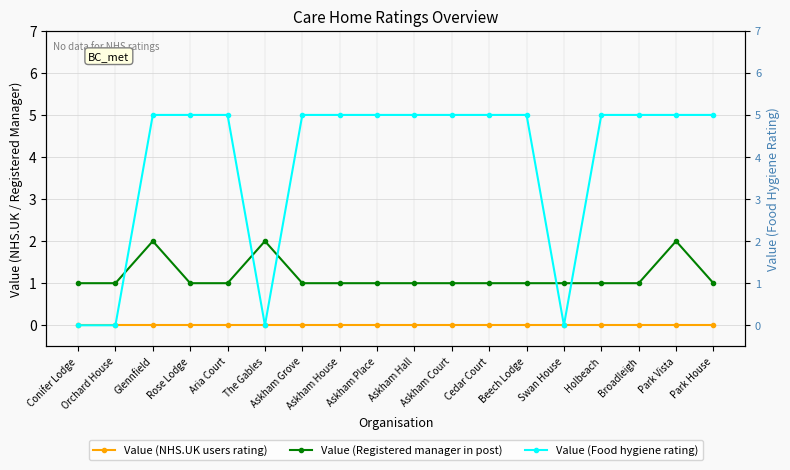

Rank the series at Askham Place from lowest to highest value.

Value (NHS.UK users rating), Value (Registered manager in post), Value (Food hygiene rating)